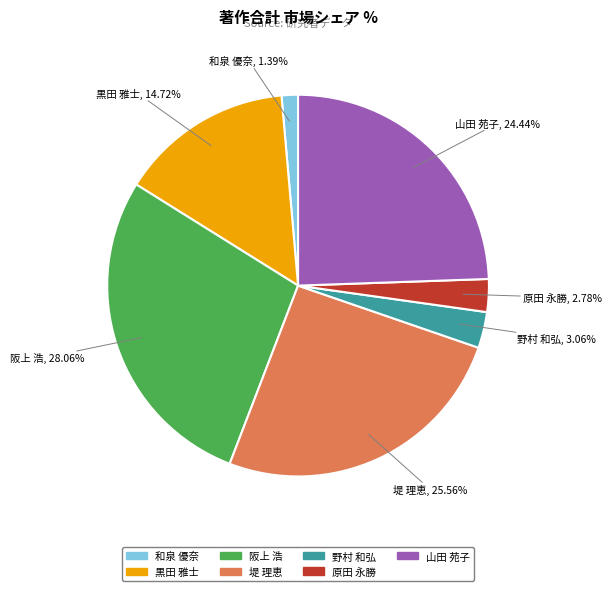

Do 山田 苑子 and 野村 和弘 together represent more than half of the pie?

No